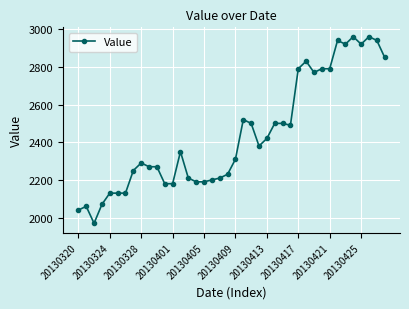

True or false: there are more than 0 points higher than both neighbors.

True